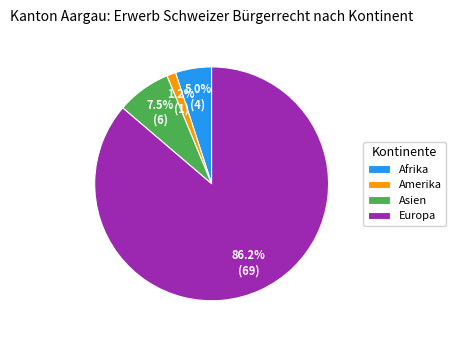

Which category has the smallest portion of the pie?

Amerika